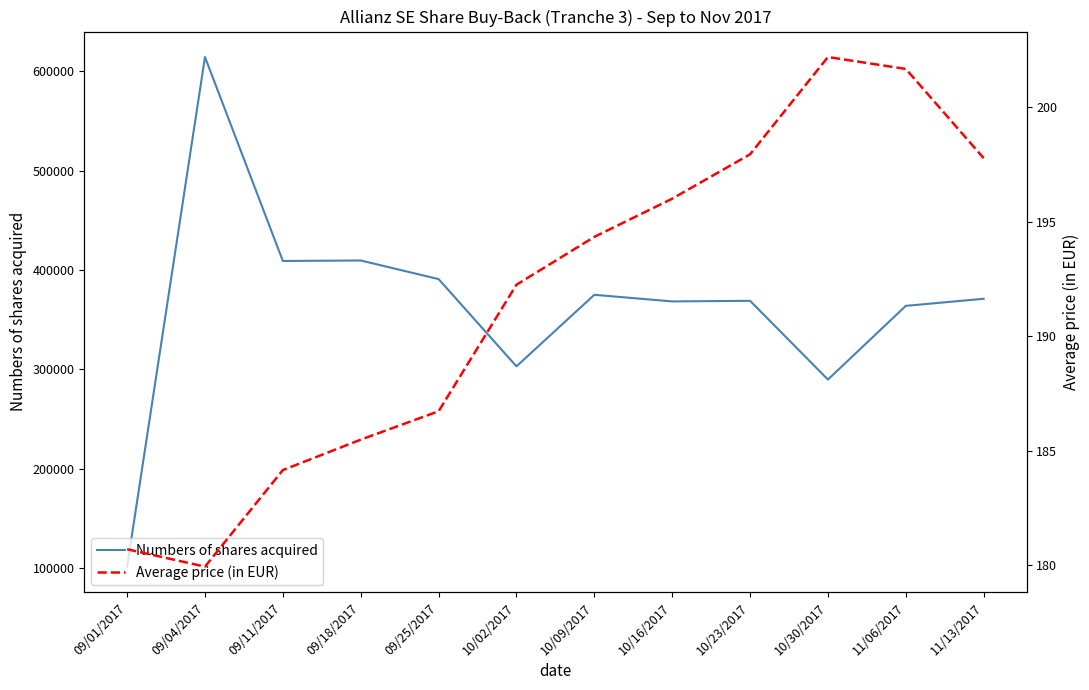

At which label does Numbers of shares acquired reach its peak?

09/04/2017